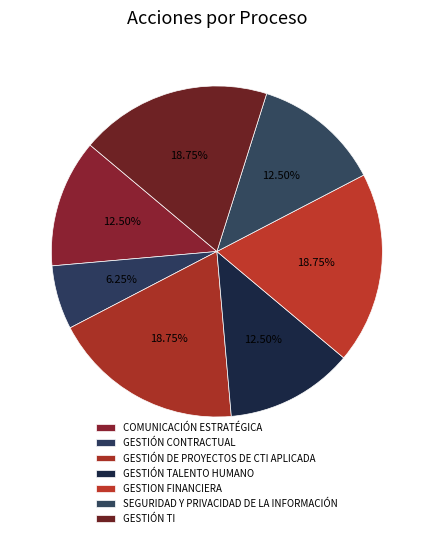

What is the ratio of the value at GESTIÓN TI to the value at GESTIÓN CONTRACTUAL?

3.0